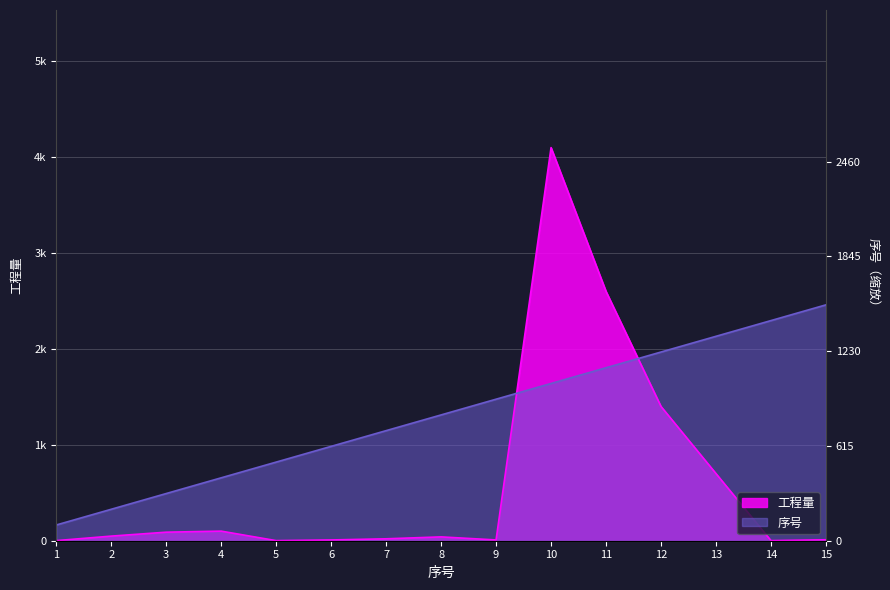

What is the sum of all 序号 values?

19680.0